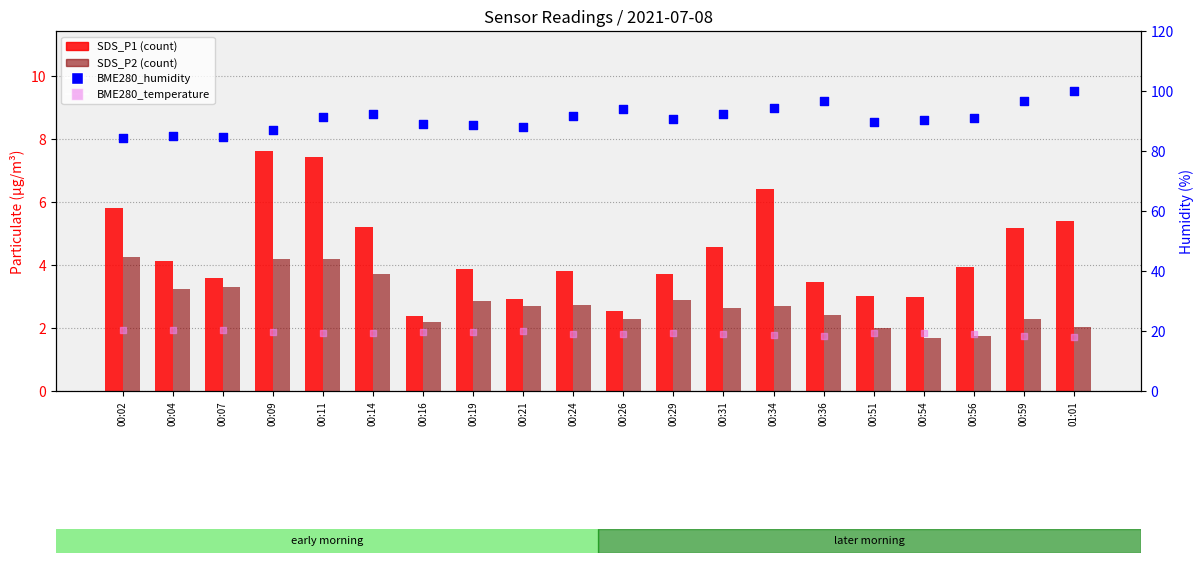

Which series contains the highest Y value?

BME280_humidity